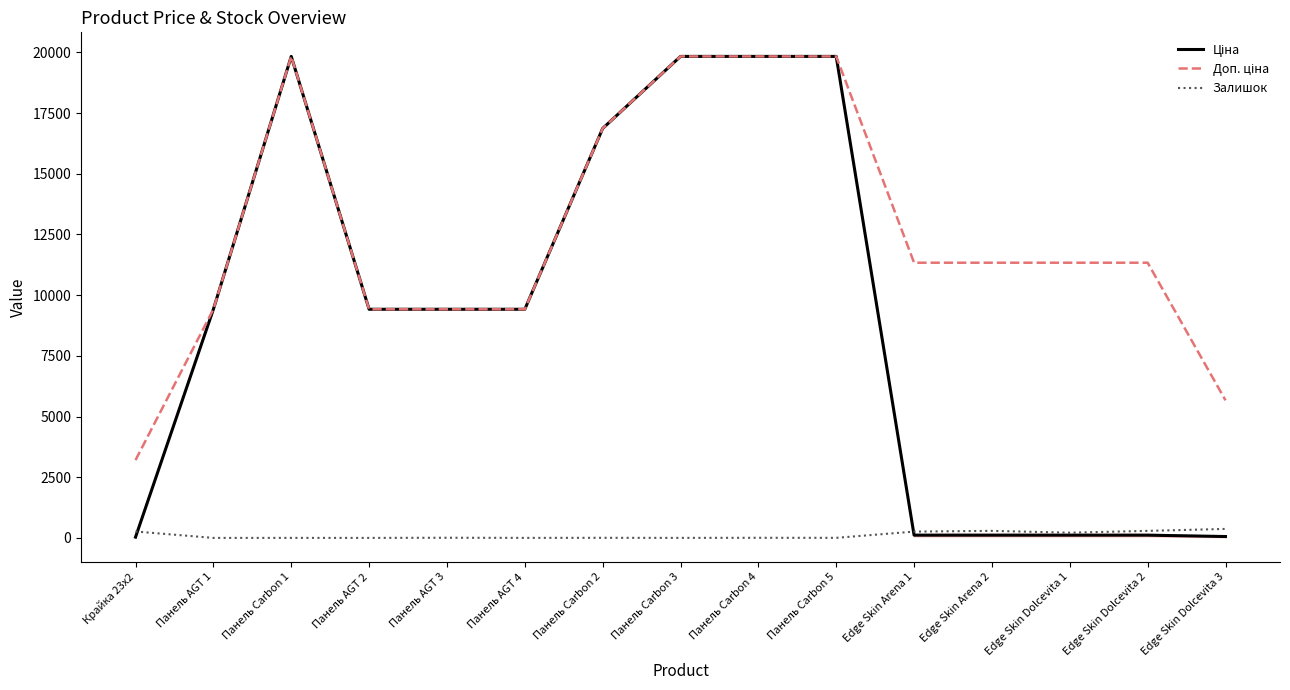

What is the greatest value displayed?

19831.1